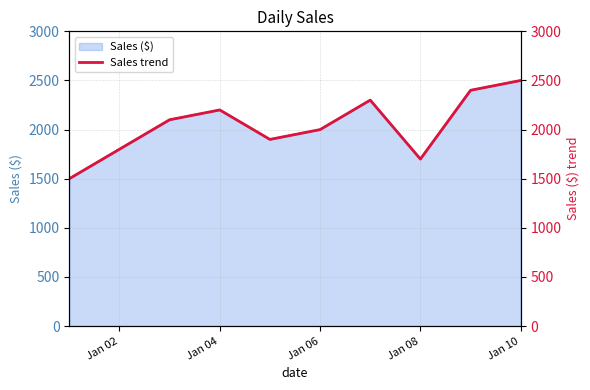

What is the lowest value of the Sales ($) series?

1500